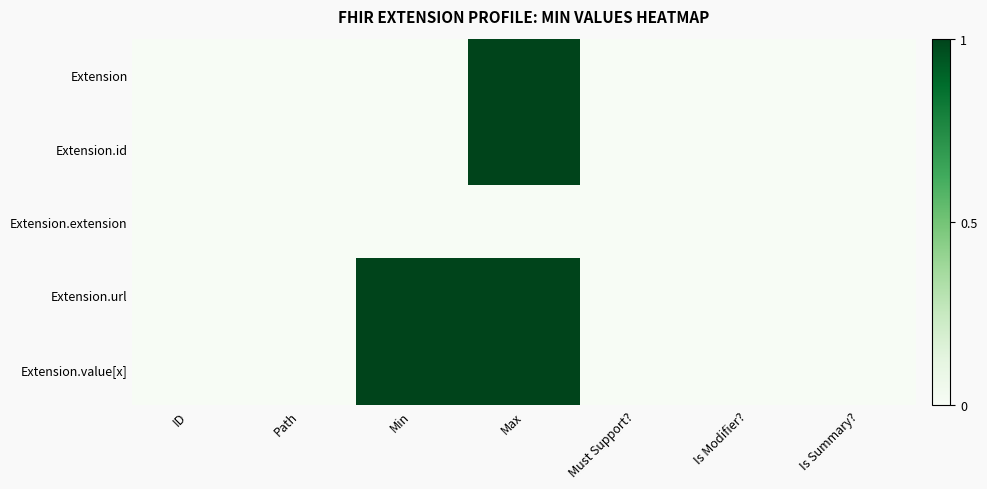

What is the total value across all series at Min?

2